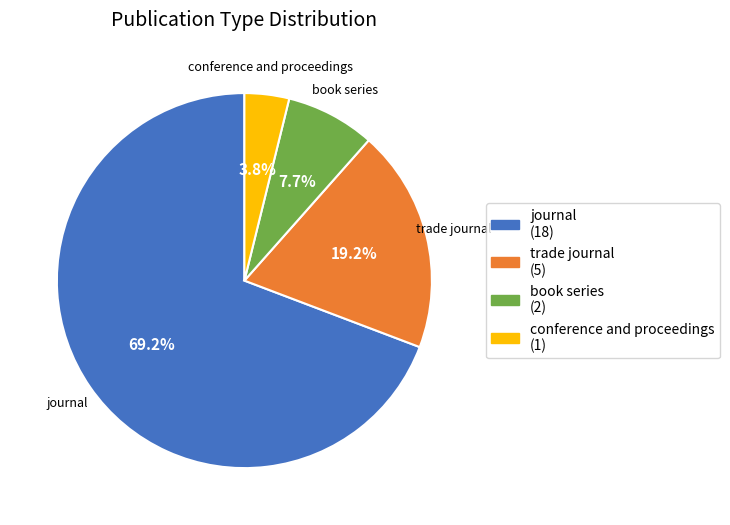

True or false: book series accounts for 13% of the total.

False